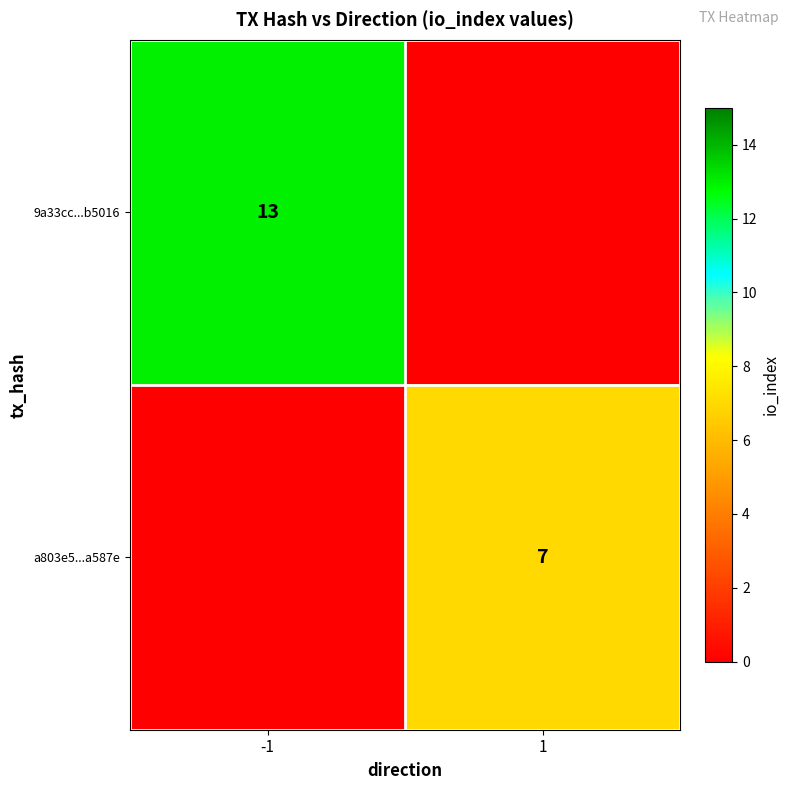

True or false: 9a33cc...b5016 has a value of 13 at -1.

True